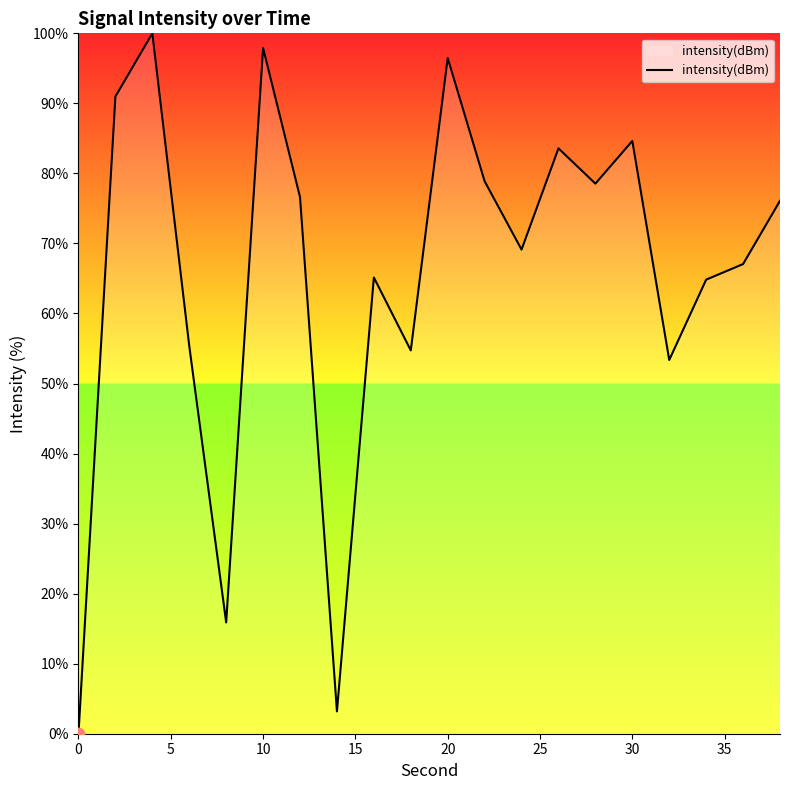

What is the maximum value shown in the chart?

100.0